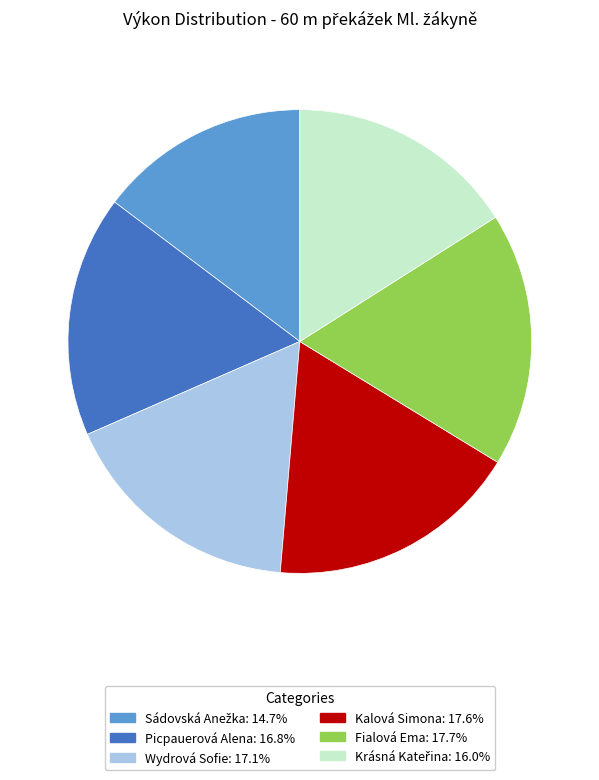

How many segments does this pie chart have?

6